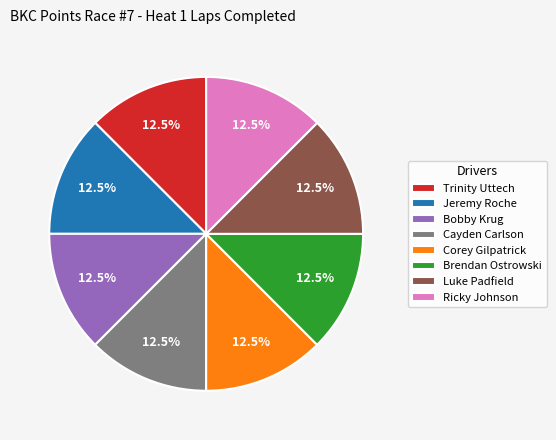

Is it true that Bobby Krug is 21% of the pie?

False